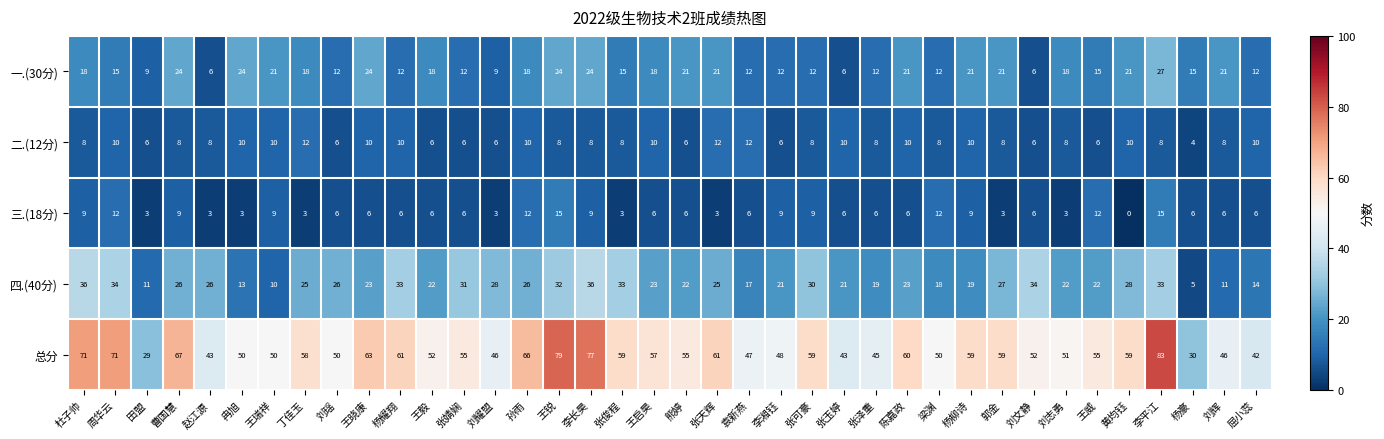

At which label does 总分 first exceed 55?

杜子帅